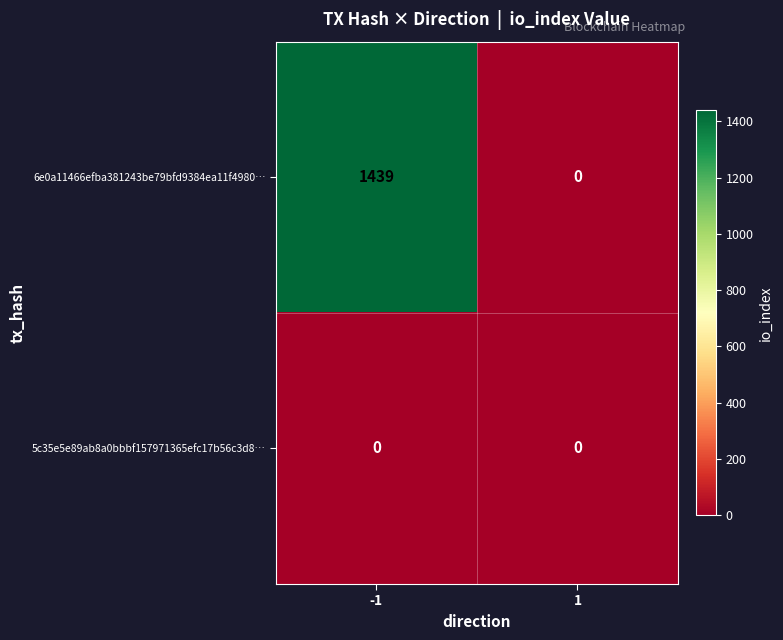

Which series has the widest spread of values?

6e0a11466efba381243be79bfd9384ea11f4980…